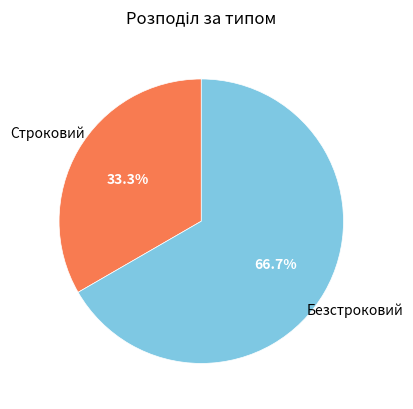

To the nearest percent, what is the average slice percentage?

50%